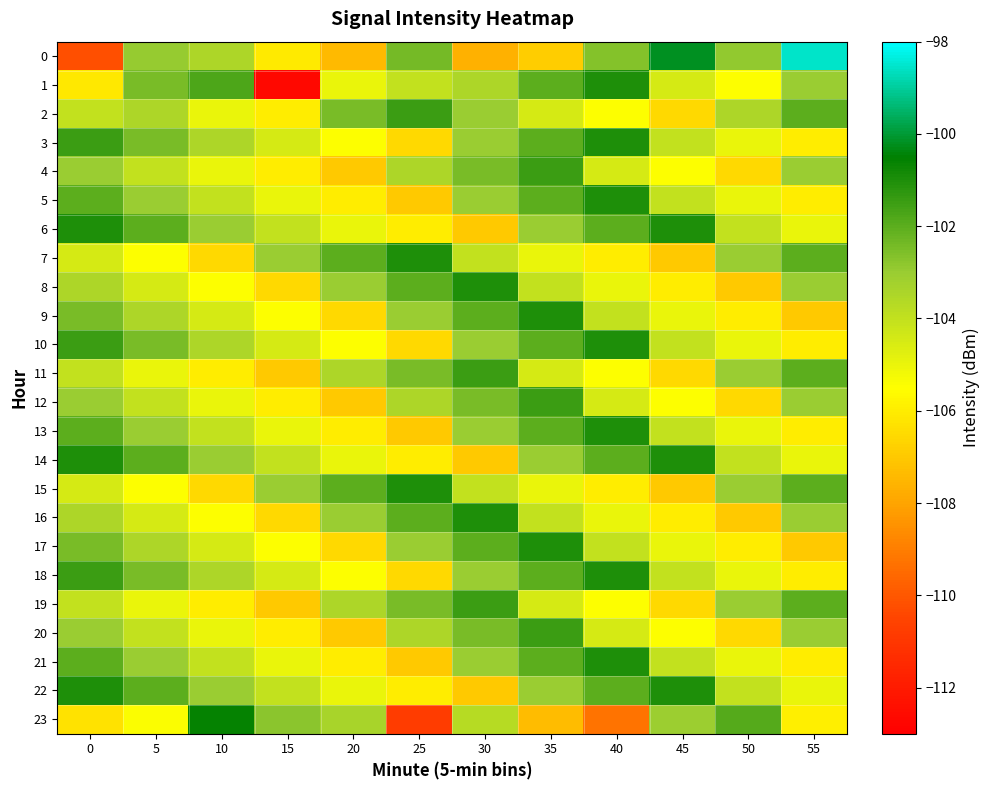

Which label corresponds to the smallest value in the chart?

15